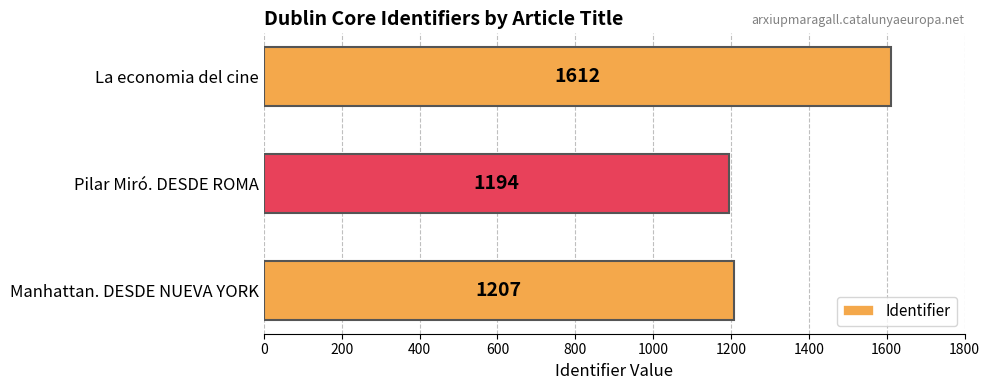

Is it true that the value at Manhattan. DESDE NUEVA YORK is 1207?

True